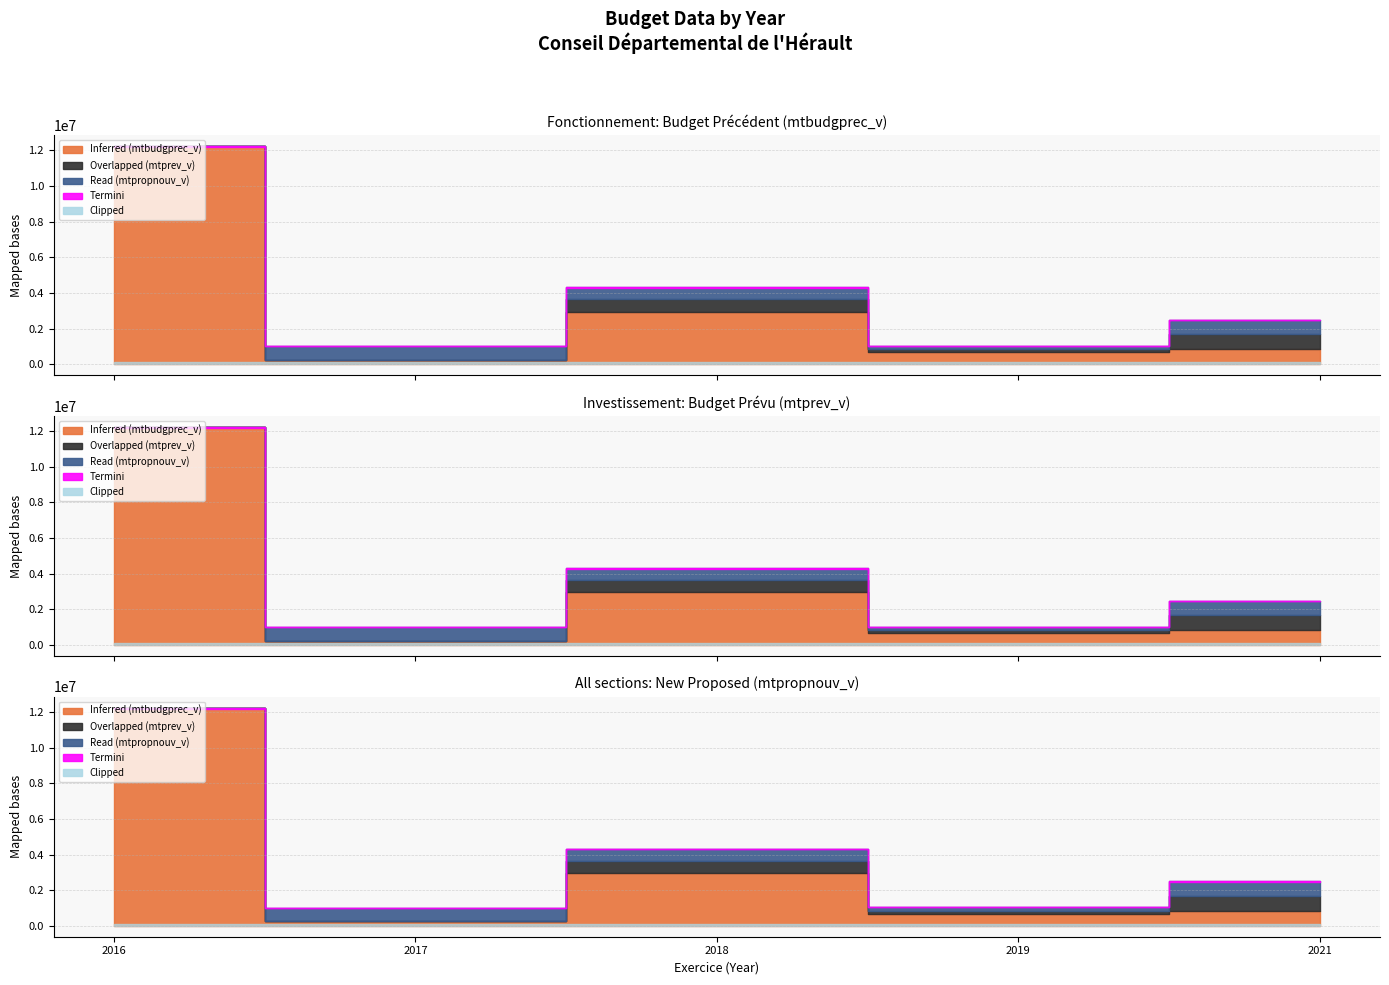

Read the Overlapped (mtprev_v) value at 2018, to the nearest 50.

680000